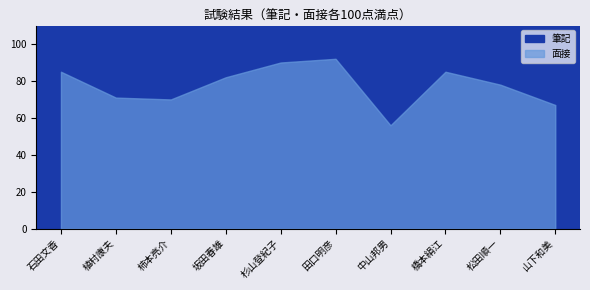

How many interior local valleys does the 筆記 series have?

2